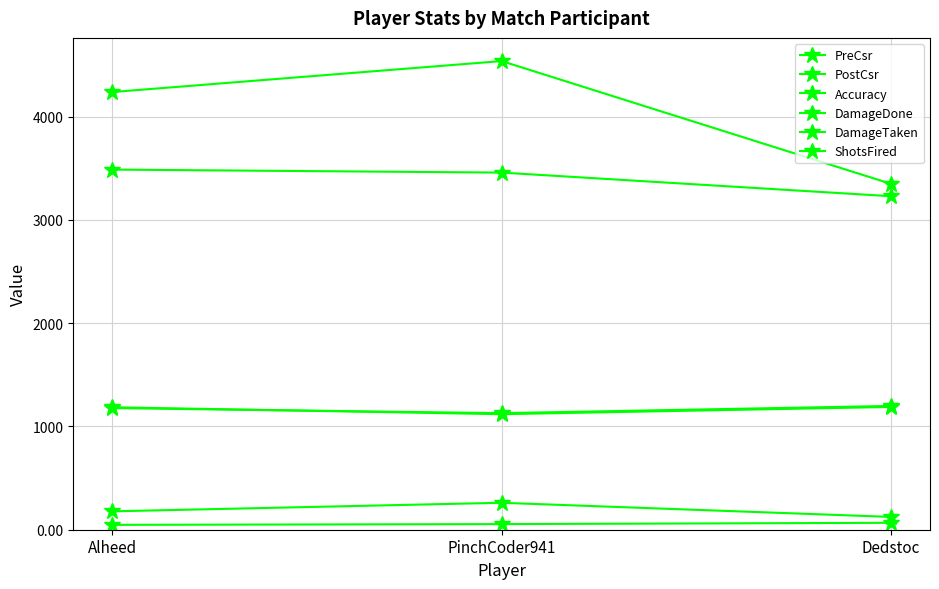

Which series has the largest total across all categories?

DamageTaken